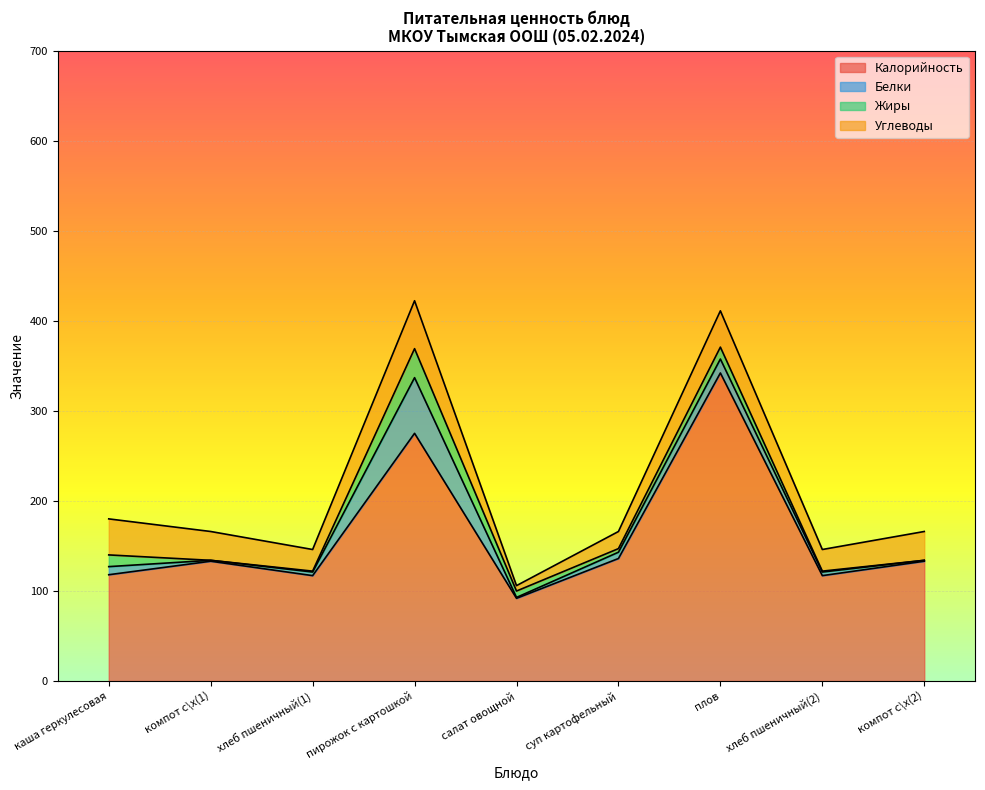

How many times do Углеводы and Жиры cross each other?

2